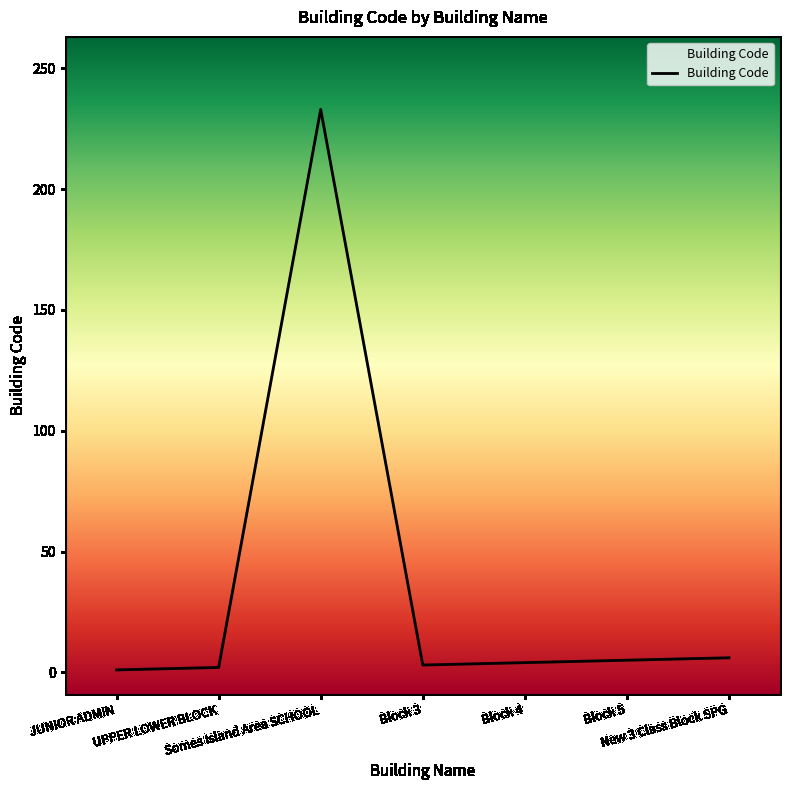

Reading left to right, list all the values displayed in this chart.

1	2	233	3	4	5	6